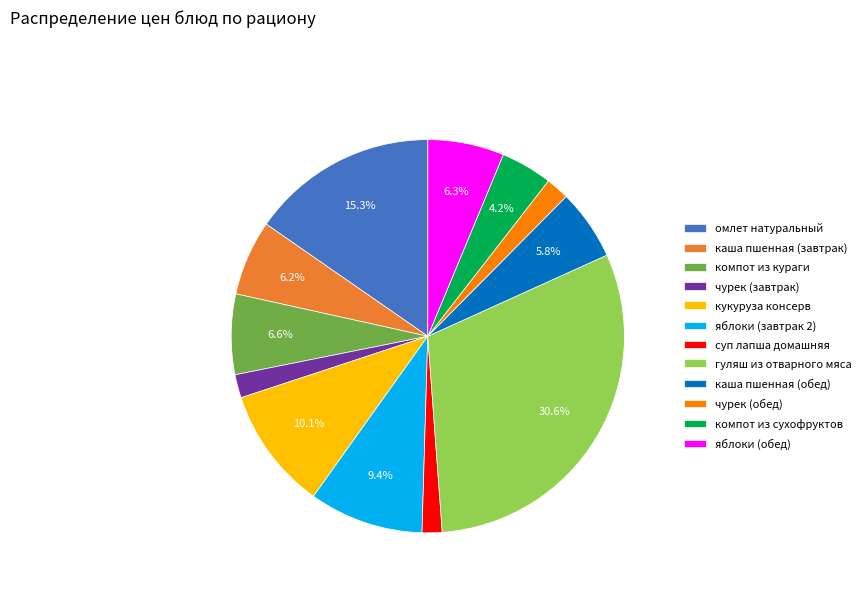

To the nearest percent, what portion does каша пшенная (обед) represent?

6%